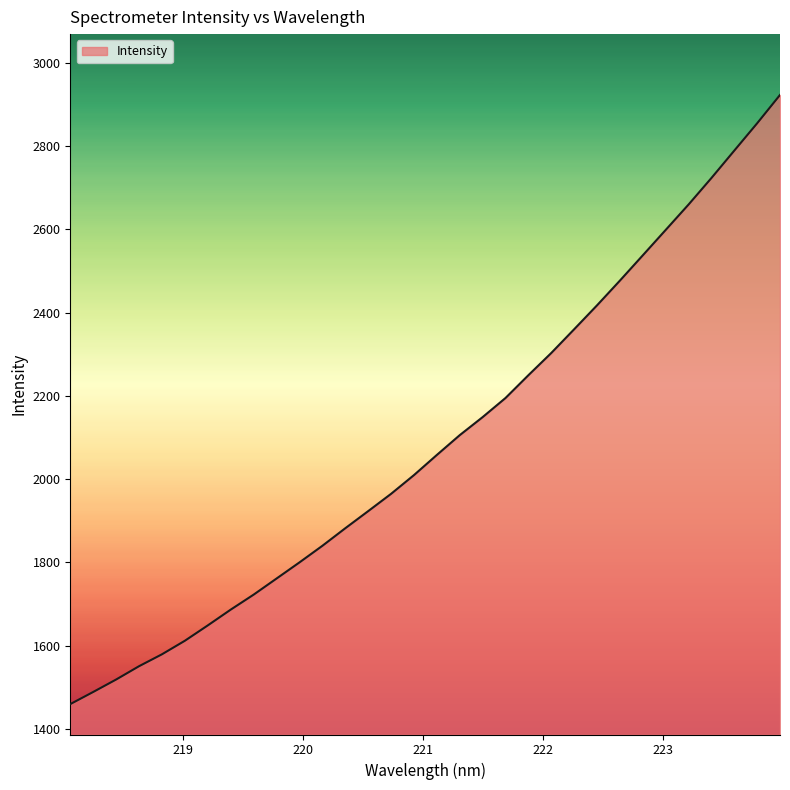

Reading left to right, list all the values displayed in this chart.

1459.8	1489.0	1518.8	1550.8	1579.5	1612.0	1648.8	1686.7	1722.7	1761.4	1800.1	1840.0	1882.1	1923.2	1964.7	2009.7	2058.2	2105.7	2149.0	2194.9	2249.7	2303.1	2360.1	2417.5	2476.9	2537.6	2598.5	2659.6	2723.3	2789.1	2854.7	2922.8